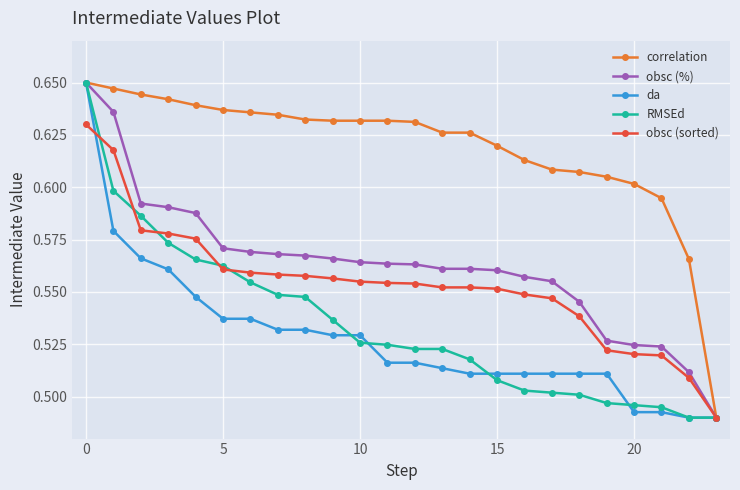

What are all the series names shown in the legend?

correlation, obsc (%), da, RMSEd, obsc (sorted)